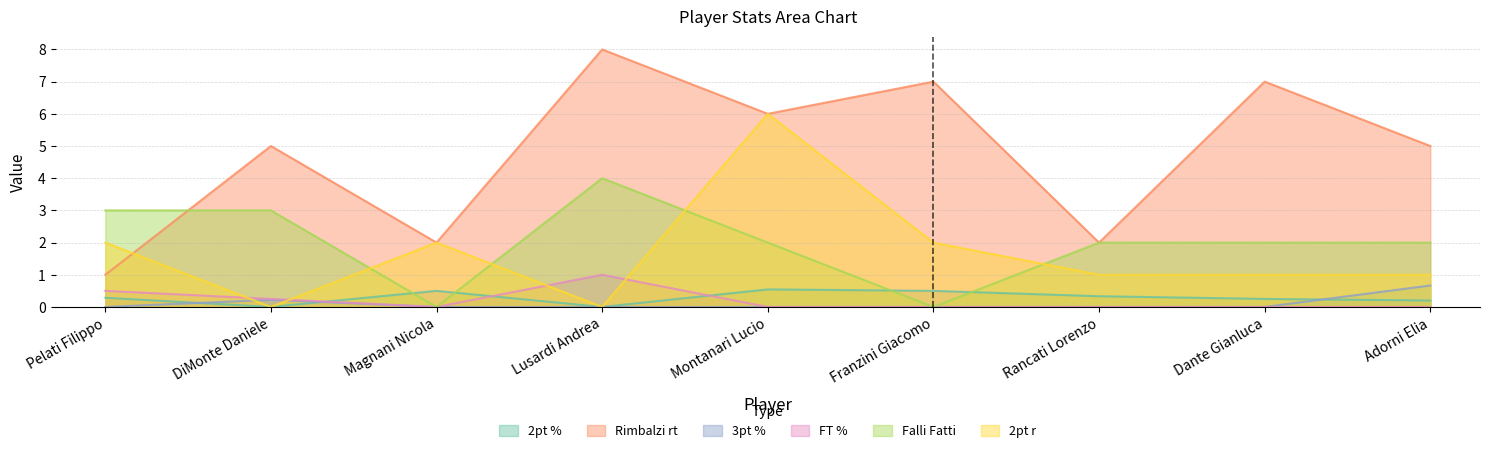

What is the sum of all 2pt r values?

15.0